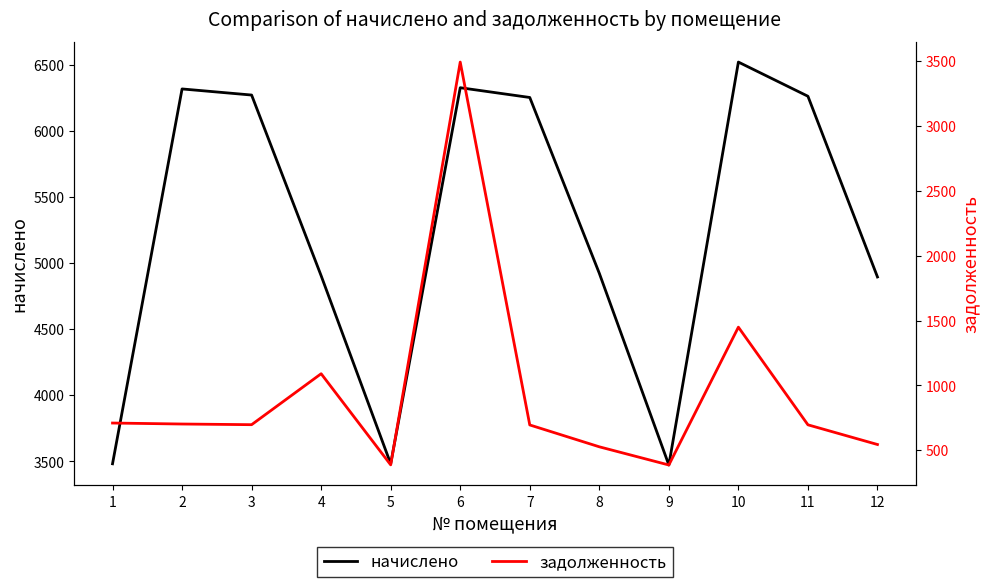

What are all the series names shown in the legend?

начислено, задолженность